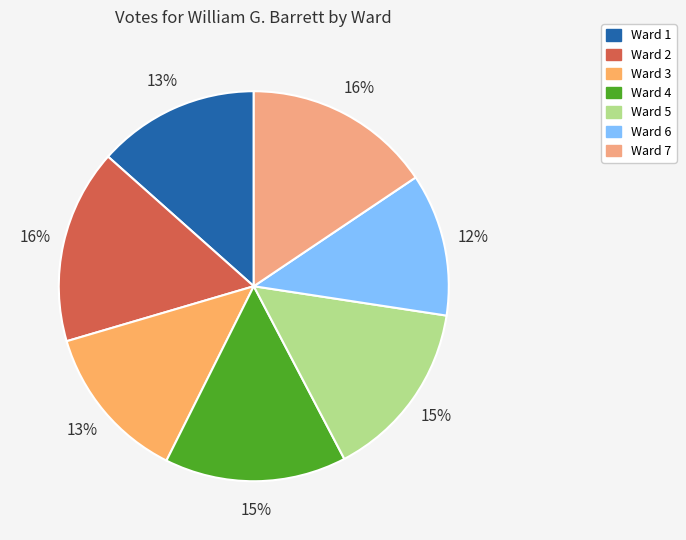

How many segments does this pie chart have?

7